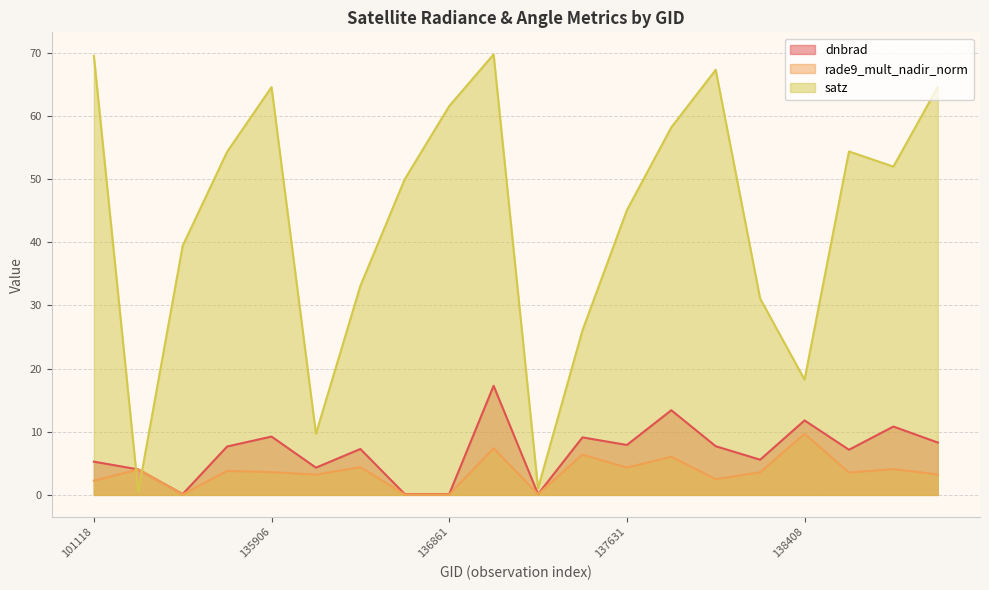

True or false: dnbrad has a value of 1.0 at 101251.

False